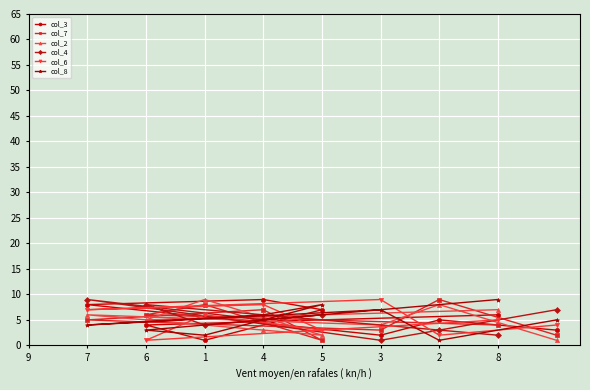

What are all the series names shown in the legend?

col_3, col_7, col_2, col_4, col_6, col_8